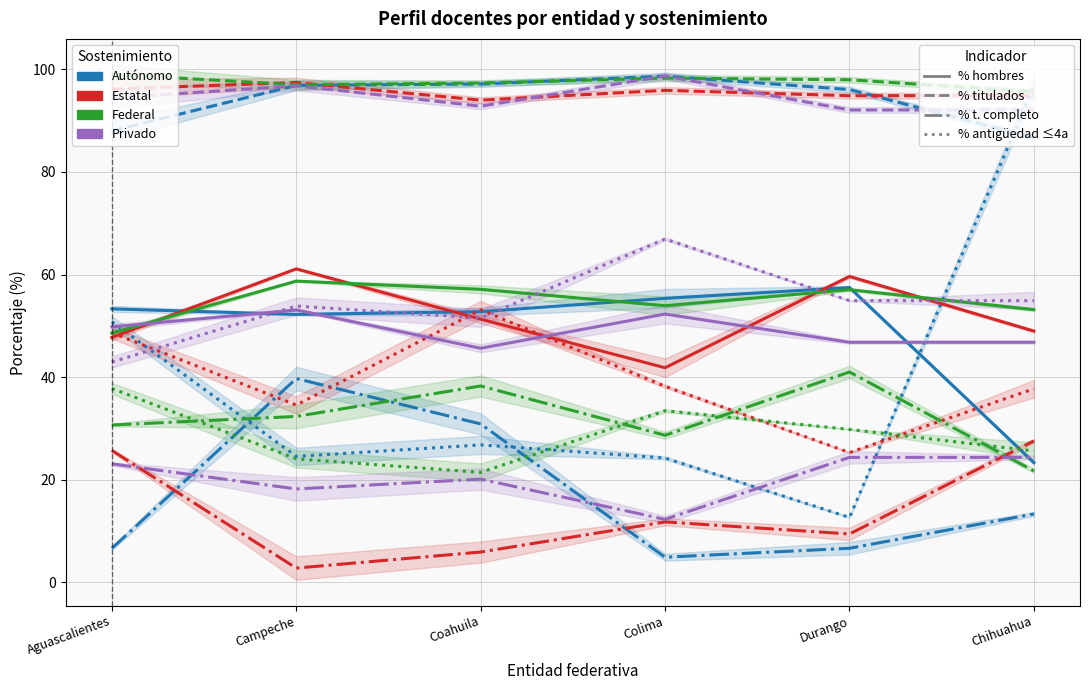

What is the average value of the Estatal series?

51.8